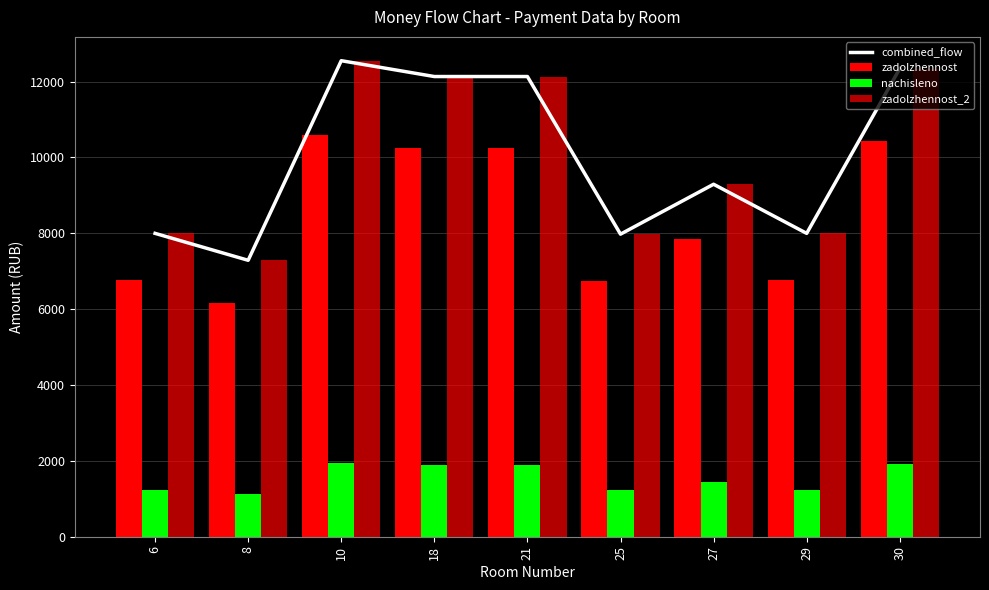

Read the zadolzhennost value at 27.

7849.8